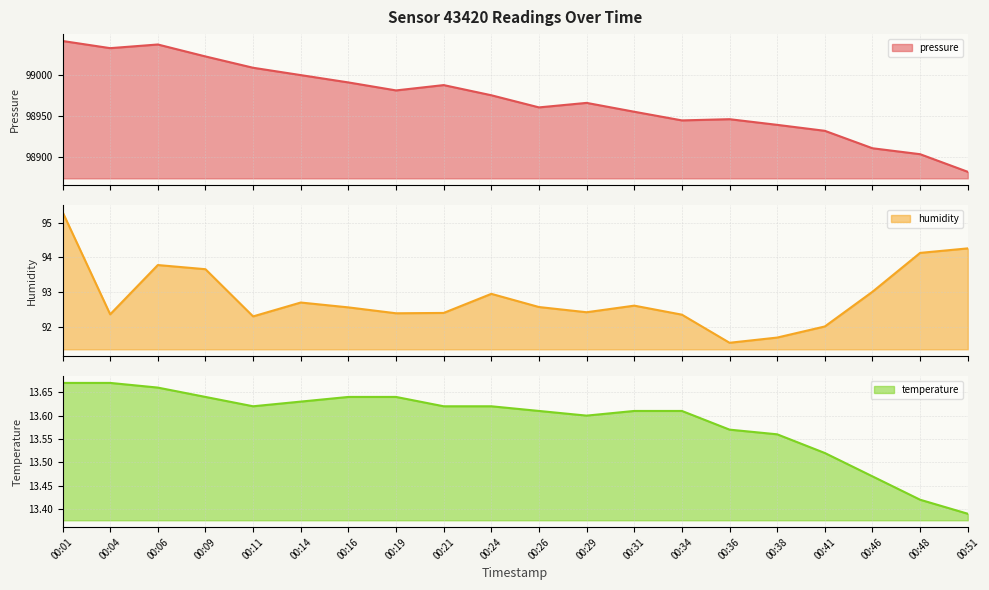

What is the difference between the humidity values at 00:21 and 00:09?

1.3